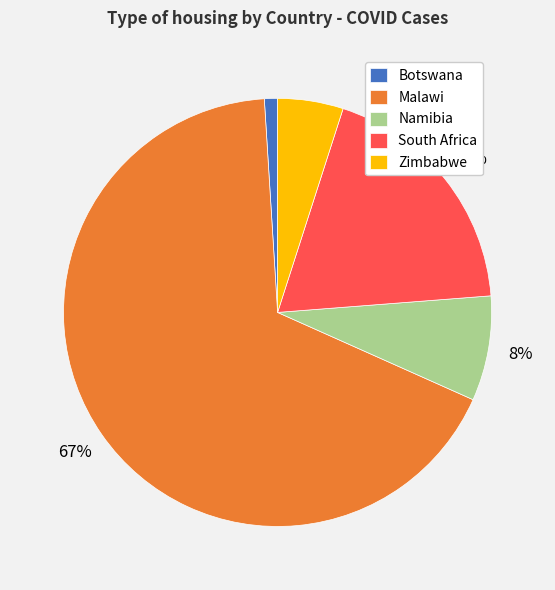

Is the sum of Namibia and Malawi greater than half?

Yes